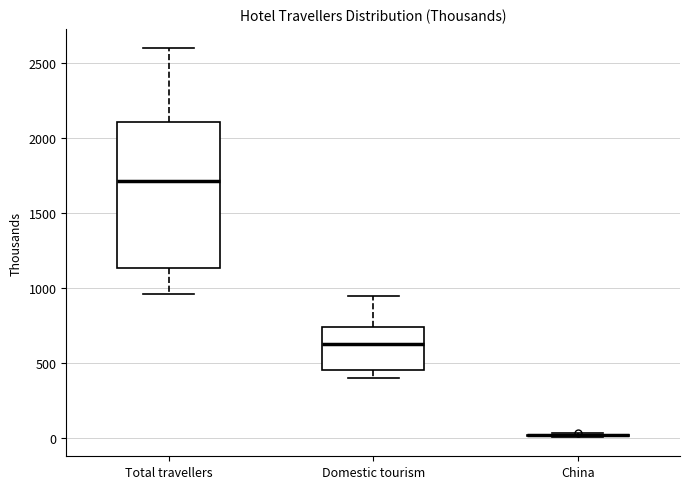

Where does the median line of the box for Domestic tourism sit on the y-axis? The values are not printed on the chart, so give them approximately, as read against the axis.

600